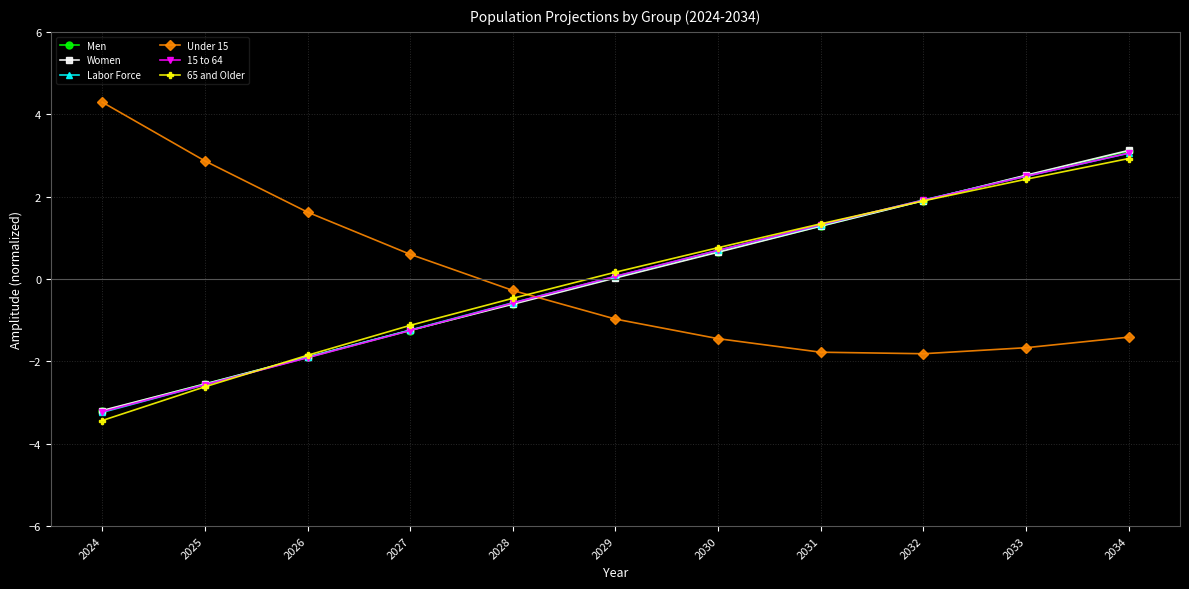

Is it true that 65 and Older equals -0.5 at 2028?

True